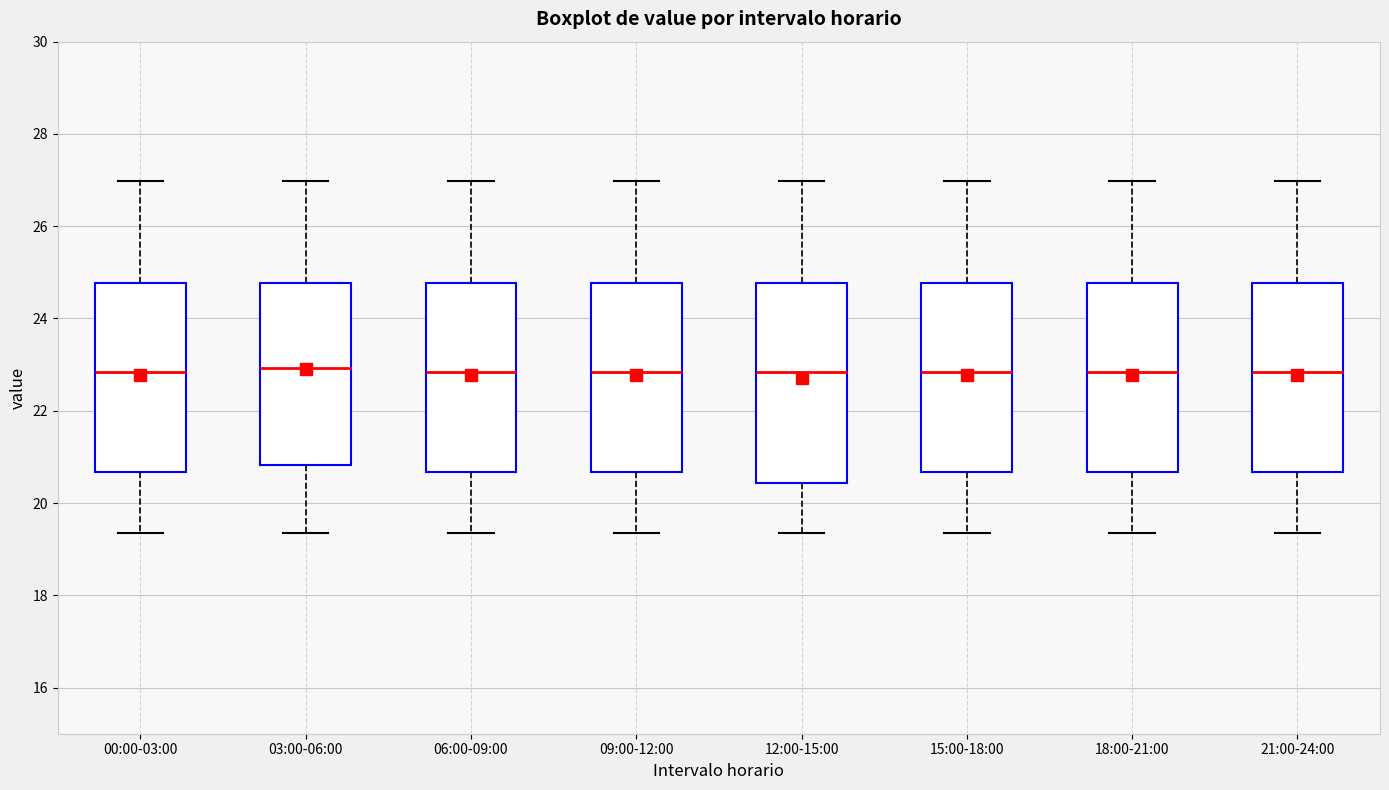

Where is the upper edge of the box for 09:00-12:00 on the y-axis? The values are not printed on the chart, so give them approximately, as read against the axis.

24.8